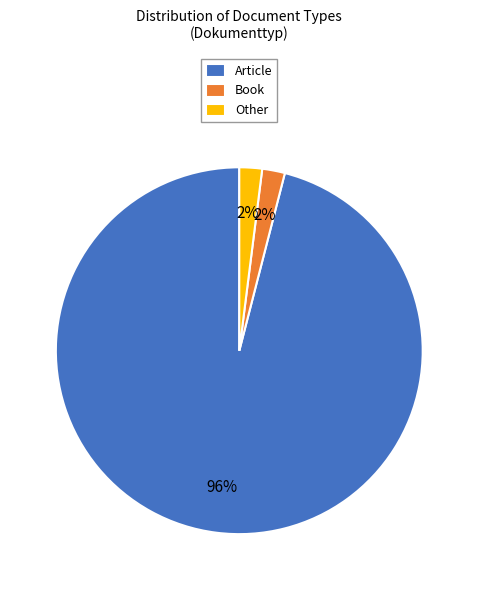

Which has a higher value, Article or Other?

Article